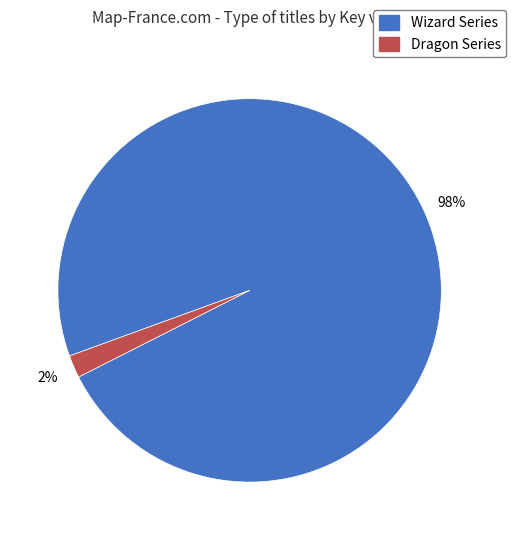

To the nearest percent, what is the average slice percentage?

50%